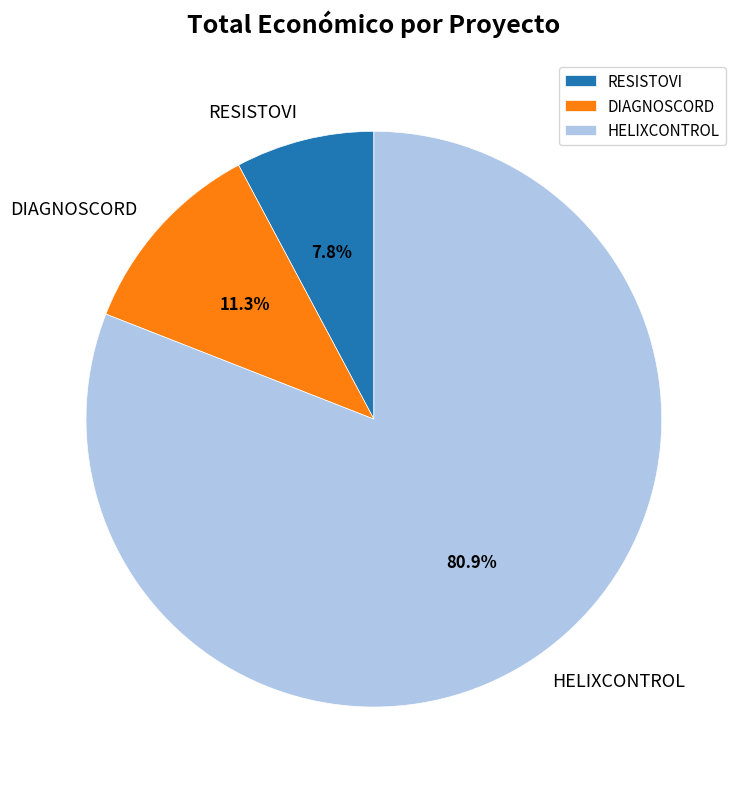

Approximately how many times larger is the value at DIAGNOSCORD compared to RESISTOVI?

1.4